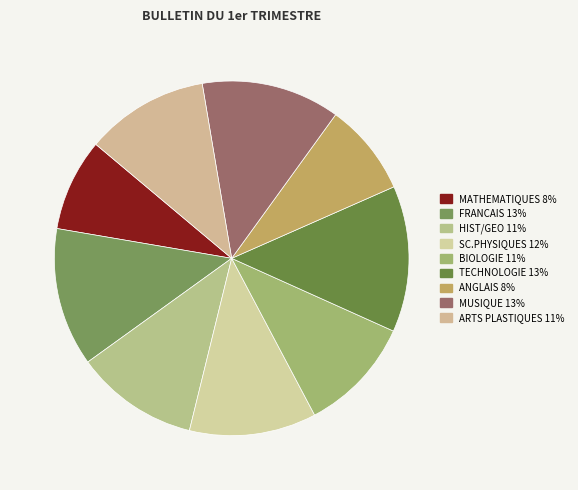

What percentage do SC.PHYSIQUES and HIST/GEO together represent?

22.8%